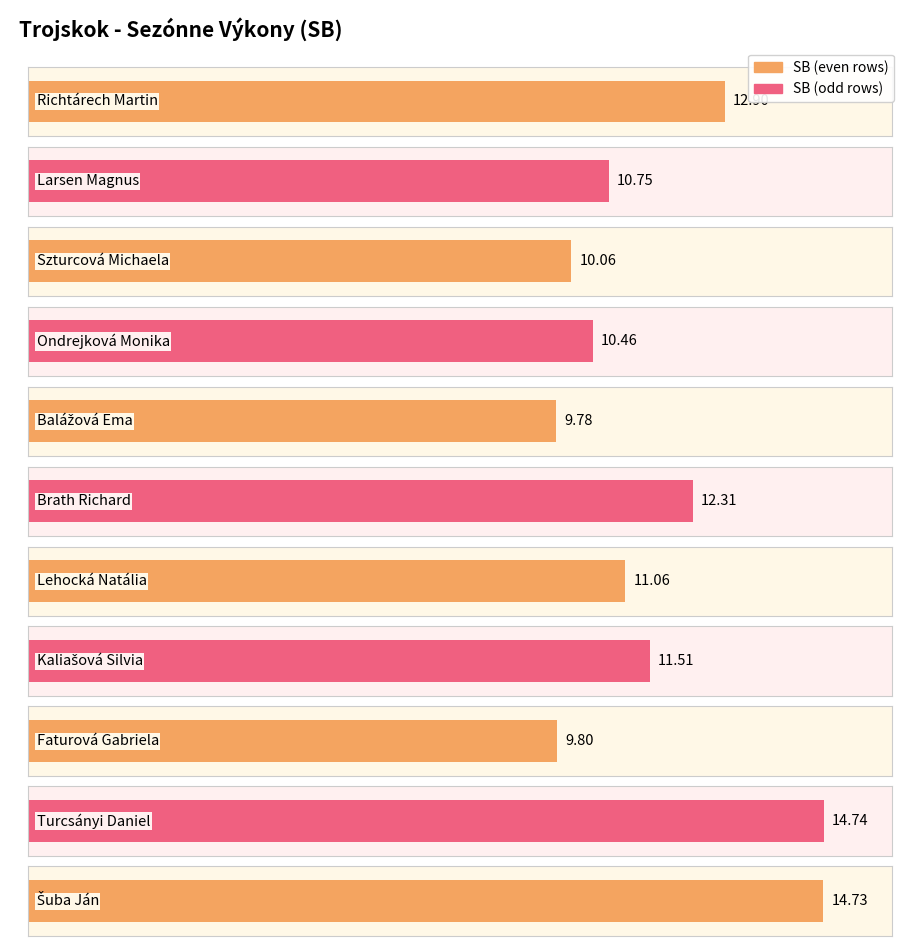

At which category does the chart reach its minimum across all series?

Balážová Ema